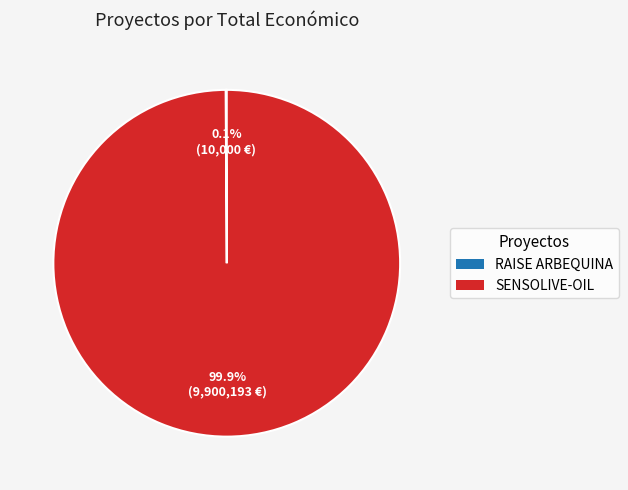

Which slice is the largest?

SENSOLIVE-OIL